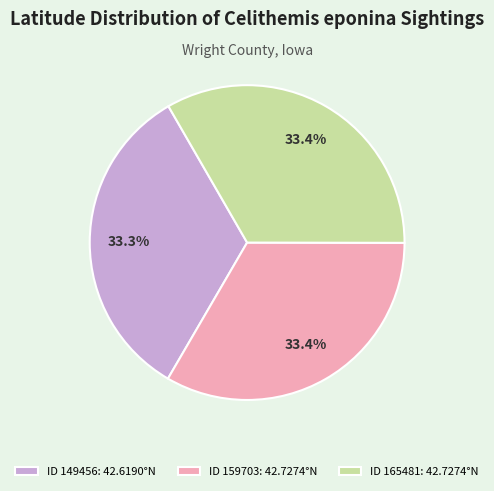

Does any single category account for the majority?

No